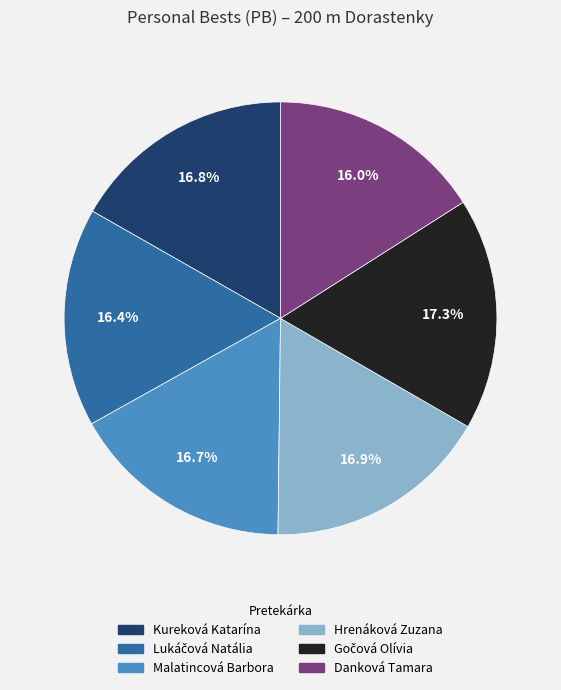

To the nearest percent, what portion does Malatincová Barbora represent?

17%